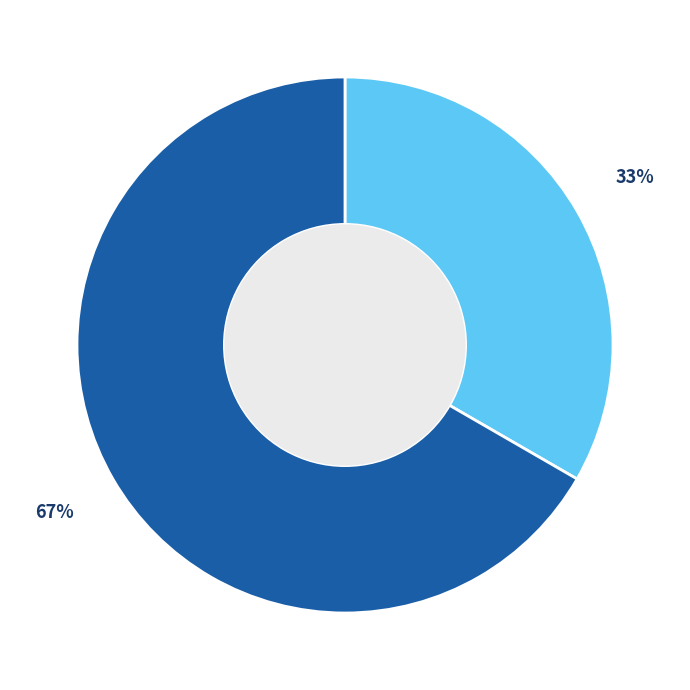

Is there any slice that represents more than half of the pie?

Yes